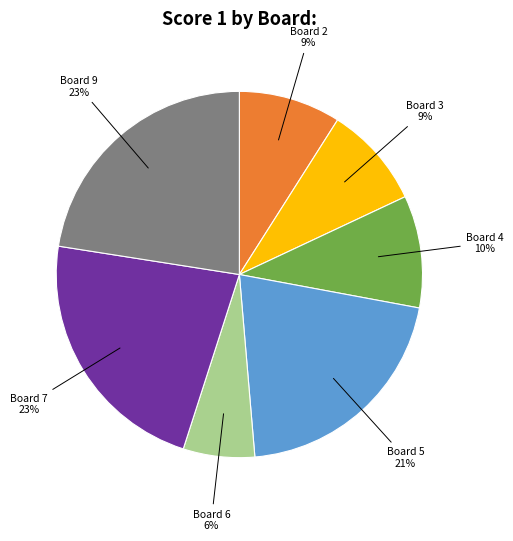

To the nearest percent, what is the average slice percentage?

14%